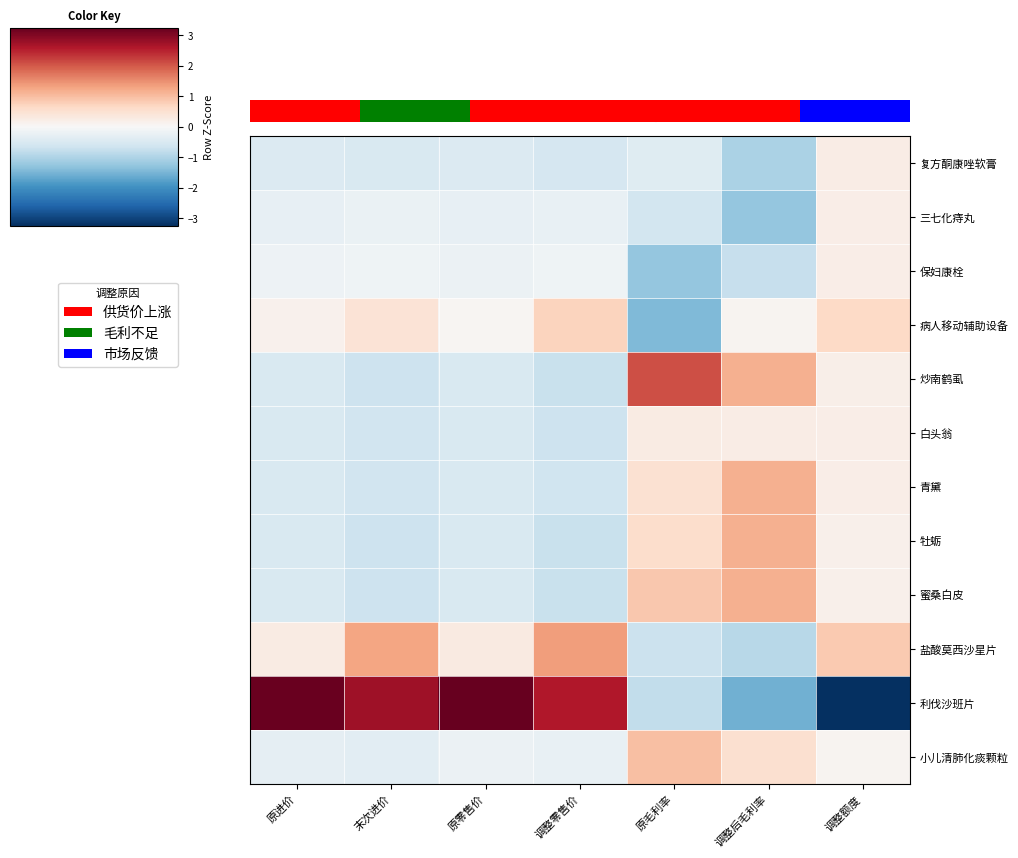

Reading right to left, transcribe all the data shown in this chart.

复方酮康唑软膏: 调整额度=0.2	调整后毛利率=-1.0	原毛利率=-0.4	调整零售价=-0.6	原零售价=-0.4	末次进价=-0.5	原进价=-0.4
三七化痔丸: 调整额度=0.2	调整后毛利率=-1.2	原毛利率=-0.6	调整零售价=-0.2	原零售价=-0.3	末次进价=-0.2	原进价=-0.3
保妇康栓: 调整额度=0.2	调整后毛利率=-0.7	原毛利率=-1.3	调整零售价=-0.1	原零售价=-0.2	末次进价=-0.1	原进价=-0.2
病人移动辅助设备: 调整额度=0.6	调整后毛利率=0.1	原毛利率=-1.4	调整零售价=0.7	原零售价=0.1	末次进价=0.4	原进价=0.1
炒南鹤虱: 调整额度=0.2	调整后毛利率=1.2	原毛利率=2.1	调整零售价=-0.7	原零售价=-0.5	末次进价=-0.7	原进价=-0.5
白头翁: 调整额度=0.2	调整后毛利率=0.2	原毛利率=0.3	调整零售价=-0.7	原零售价=-0.5	末次进价=-0.6	原进价=-0.5
青黛: 调整额度=0.2	调整后毛利率=1.2	原毛利率=0.5	调整零售价=-0.7	原零售价=-0.5	末次进价=-0.6	原进价=-0.5
牡蛎: 调整额度=0.2	调整后毛利率=1.2	原毛利率=0.6	调整零售价=-0.7	原零售价=-0.5	末次进价=-0.7	原进价=-0.5
蜜桑白皮: 调整额度=0.2	调整后毛利率=1.2	原毛利率=0.9	调整零售价=-0.7	原零售价=-0.5	末次进价=-0.7	原进价=-0.5
盐酸莫西沙星片: 调整额度=0.9	调整后毛利率=-0.9	原毛利率=-0.7	调整零售价=1.4	原零售价=0.3	末次进价=1.3	原进价=0.3
利伐沙班片: 调整额度=-3.2	调整后毛利率=-1.6	原毛利率=-0.8	调整零售价=2.6	原零售价=3.2	末次进价=2.8	原进价=3.2
小儿清肺化痰颗粒: 调整额度=0.1	调整后毛利率=0.5	原毛利率=1.0	调整零售价=-0.2	原零售价=-0.2	末次进价=-0.3	原进价=-0.3